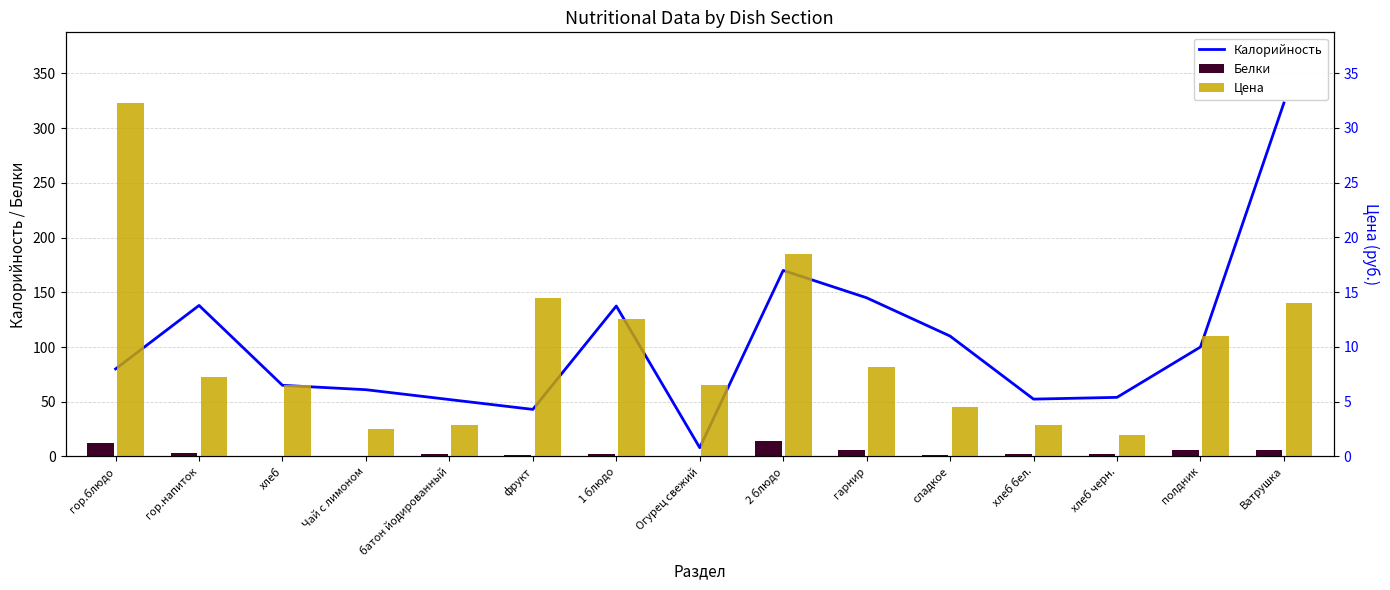

What is the difference between the highest and lowest values at сладкое?

109.0